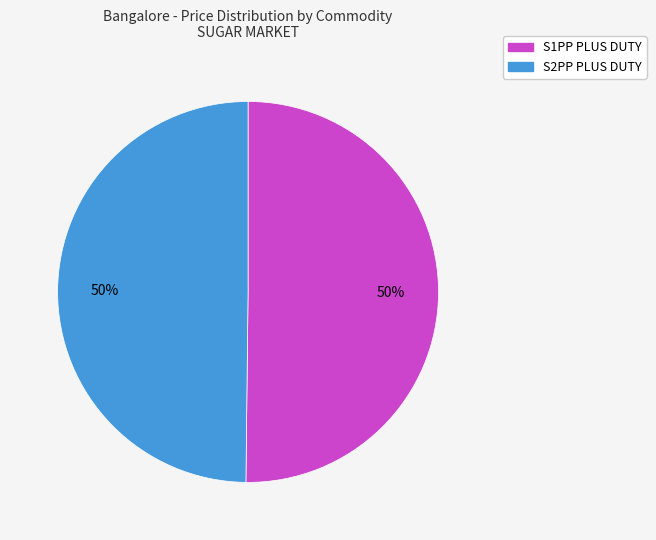

To the nearest percent, what is the average slice percentage?

50%